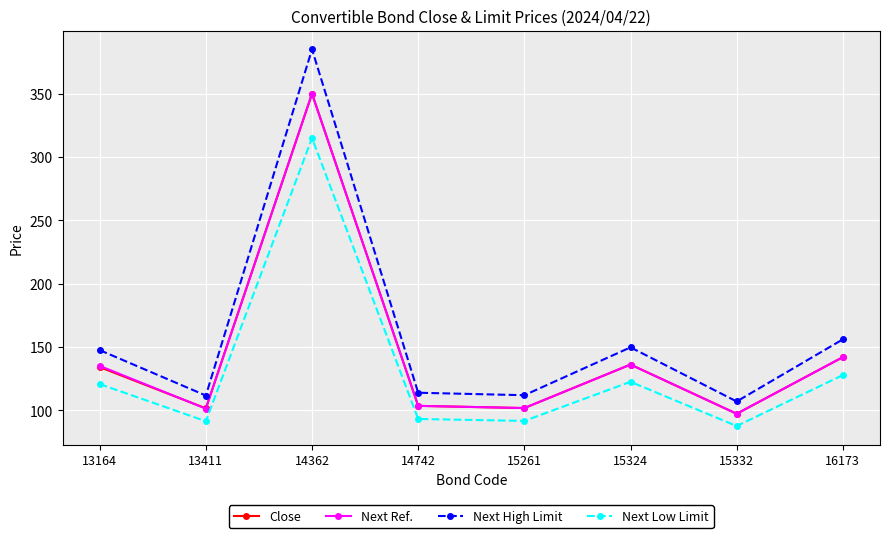

What is the spread (max minus min) of values at 14362?

70.0